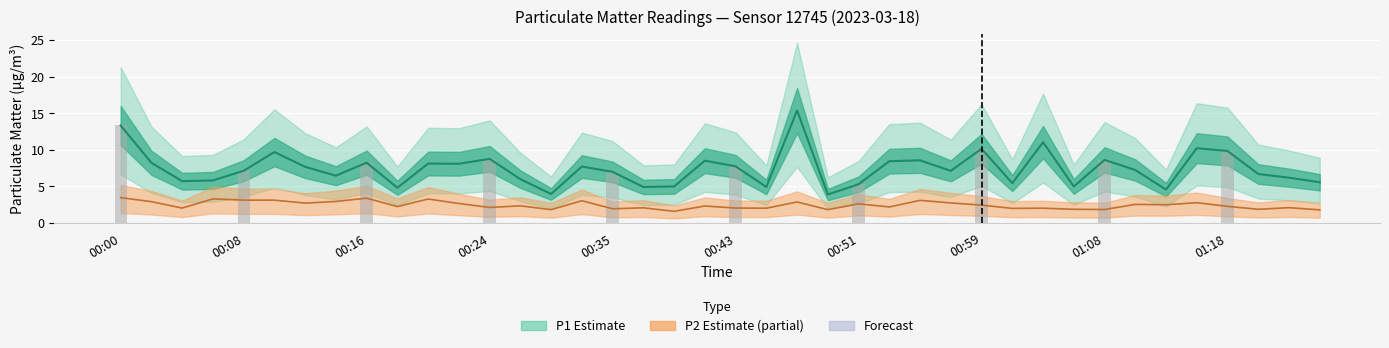

Where does the P1 series first go above 7?

00:00